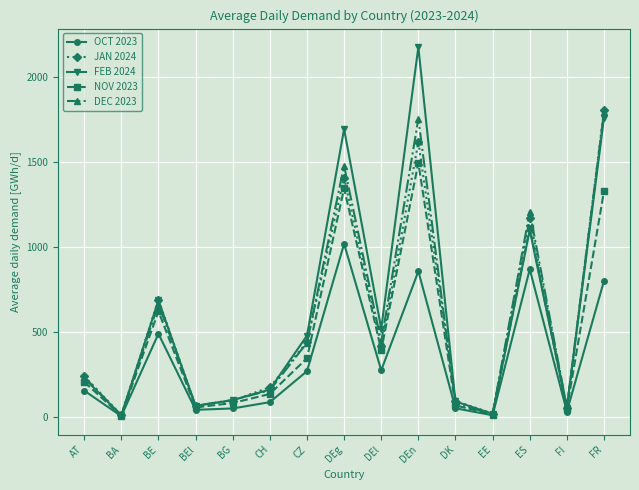

Is this an area chart (filled region under the line)?

No